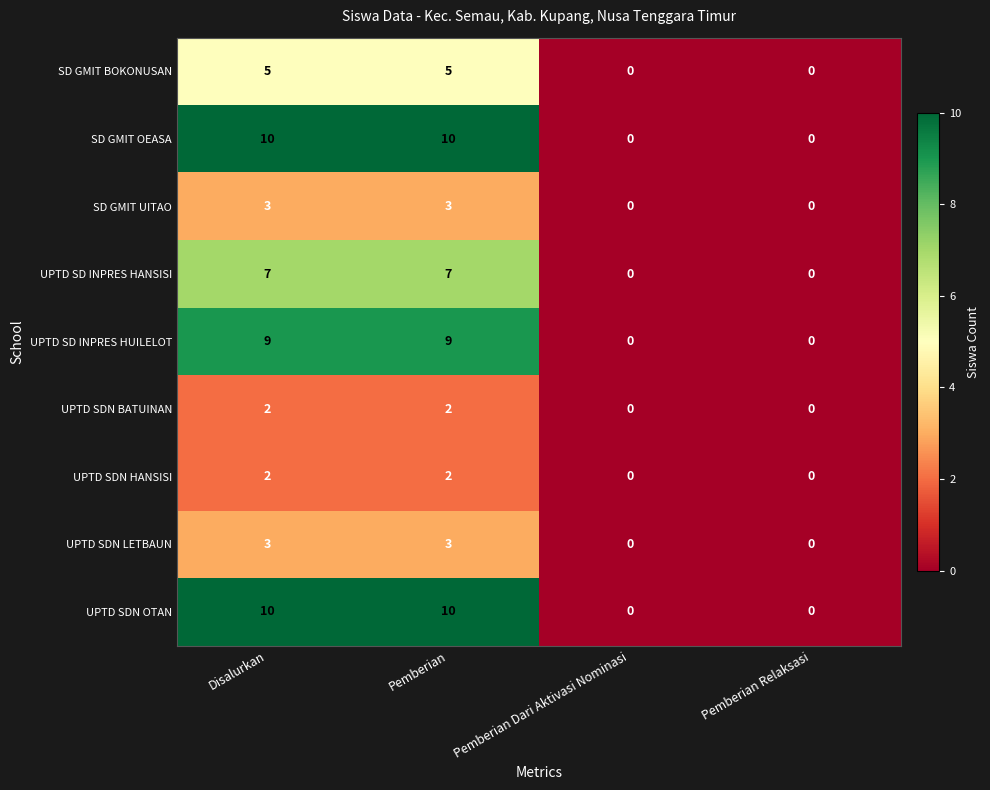

At how many categories does at least one series exceed 7?

2